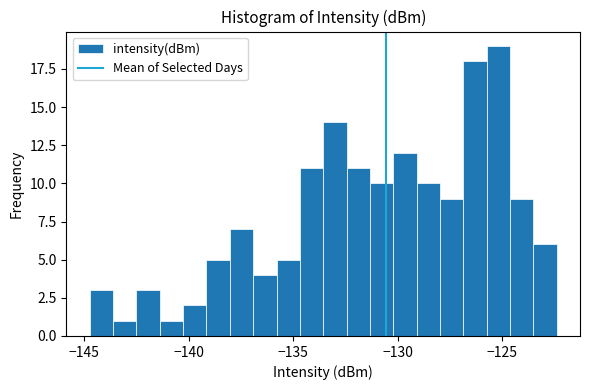

Around what value on the x-axis is the tallest bar? Give the approximate position of its centre, as read against the axis.

-125.0